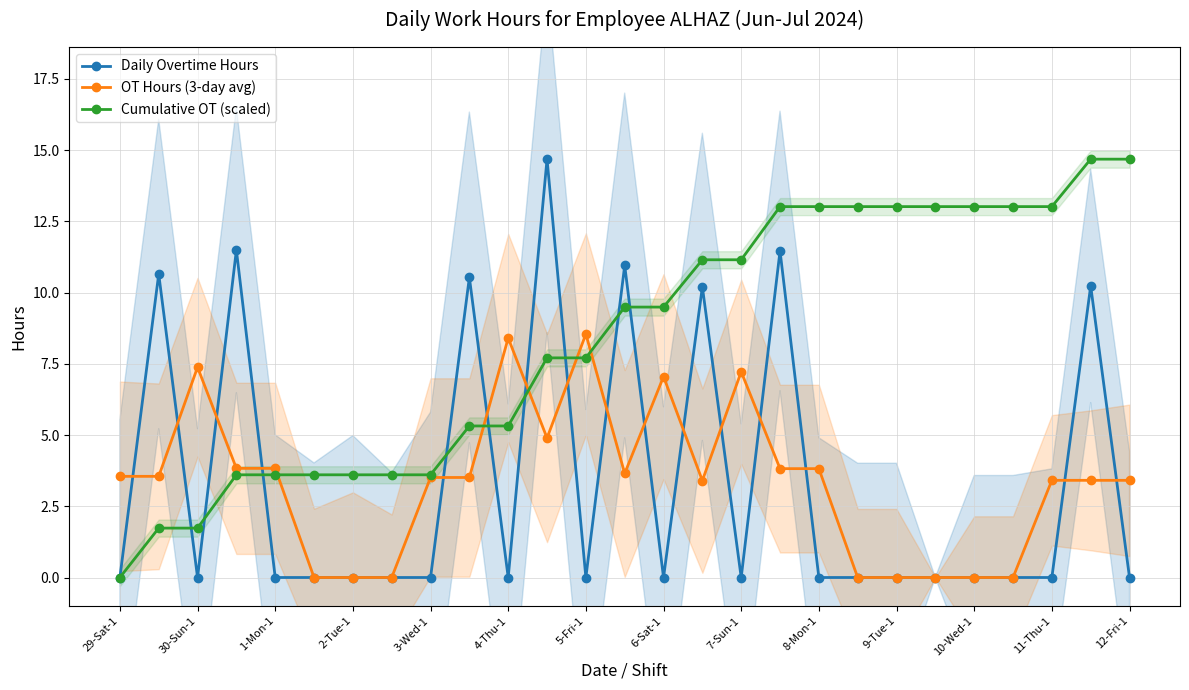

What is the maximum value for OT Hours (3-day avg)?

8.5